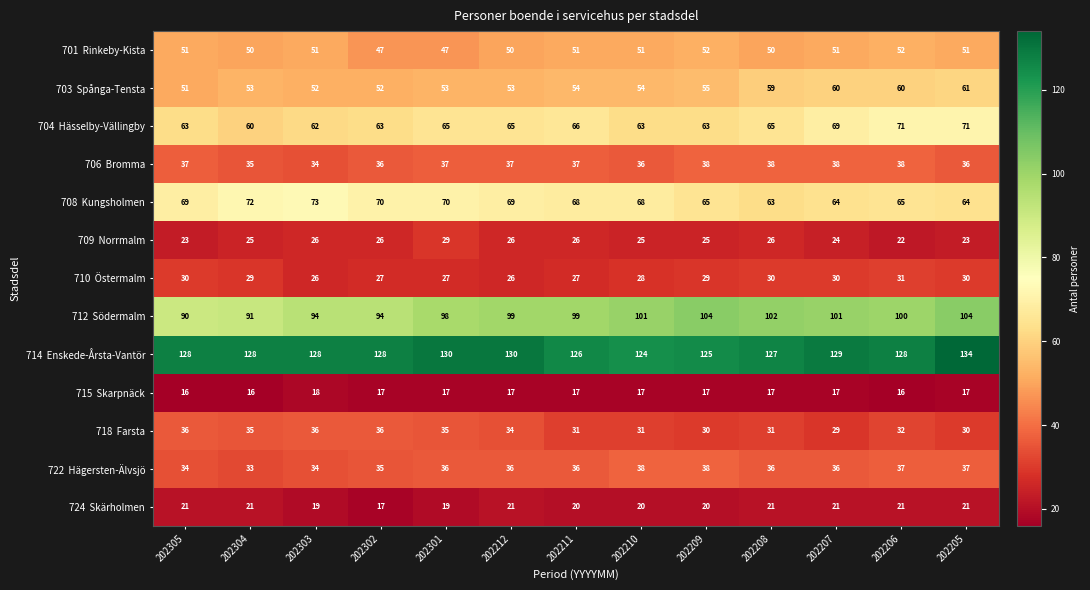

What is the minimum value shown in the chart?

16